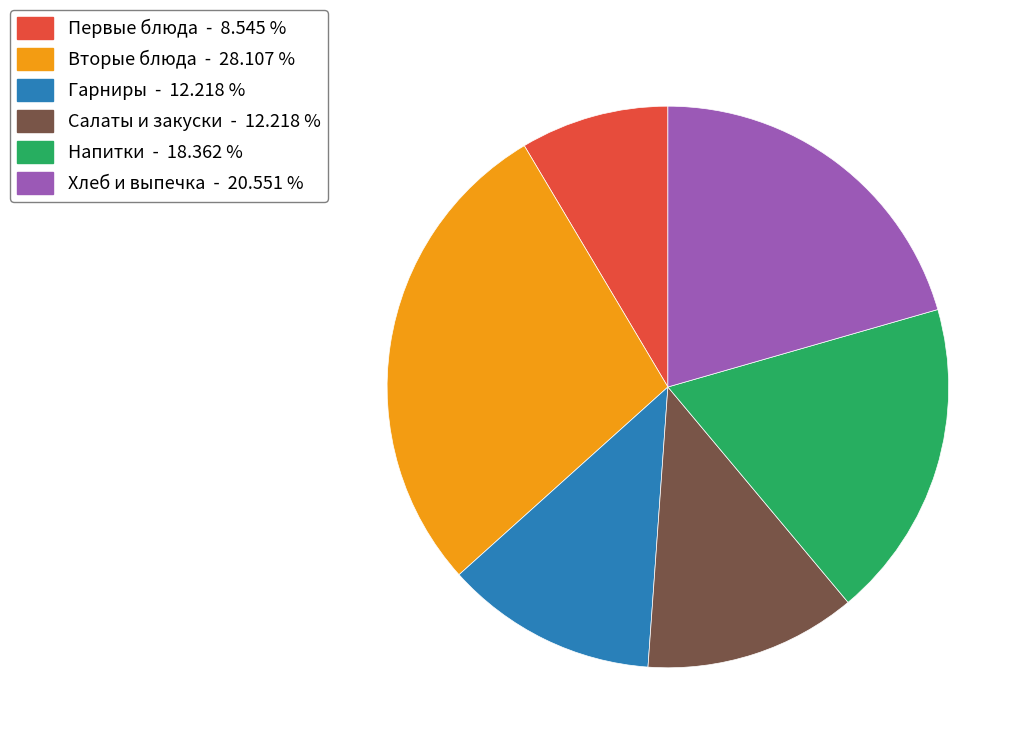

Is there any slice that represents more than half of the pie?

No